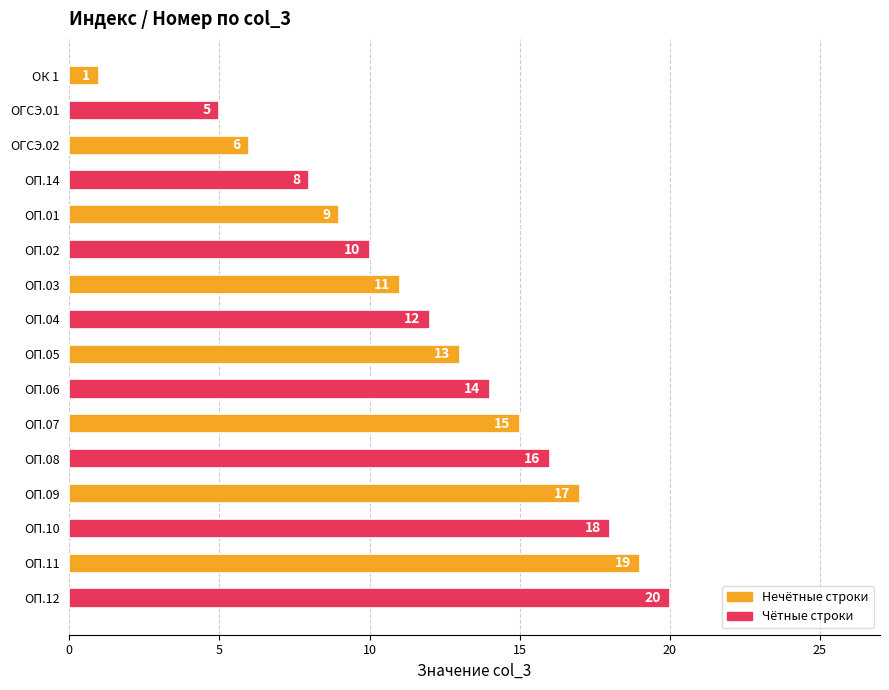

What is the smallest value displayed?

1